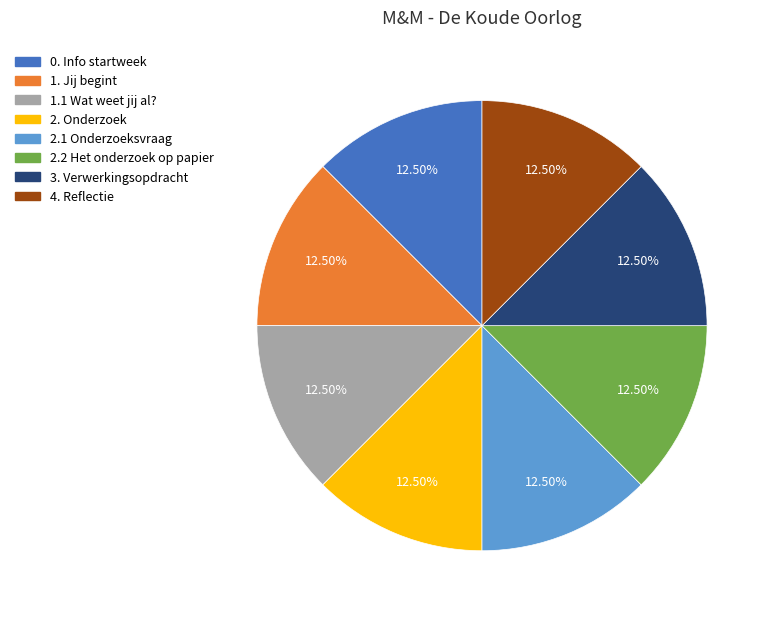

Is the sum of 2. Onderzoek and 1.1 Wat weet jij al? greater than half?

No